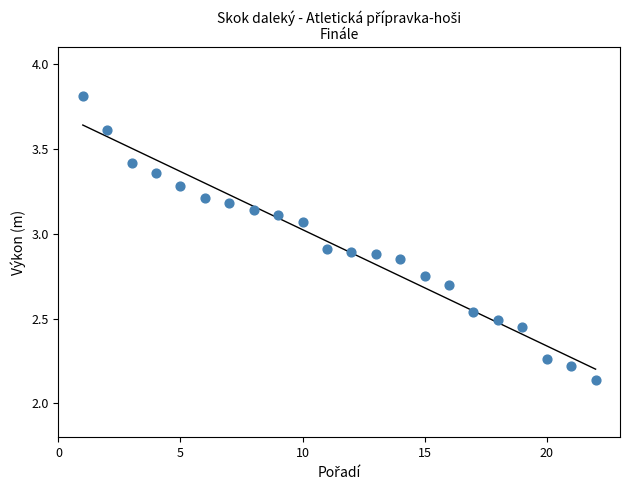

What is the range of Y values (max minus min)?

1.7